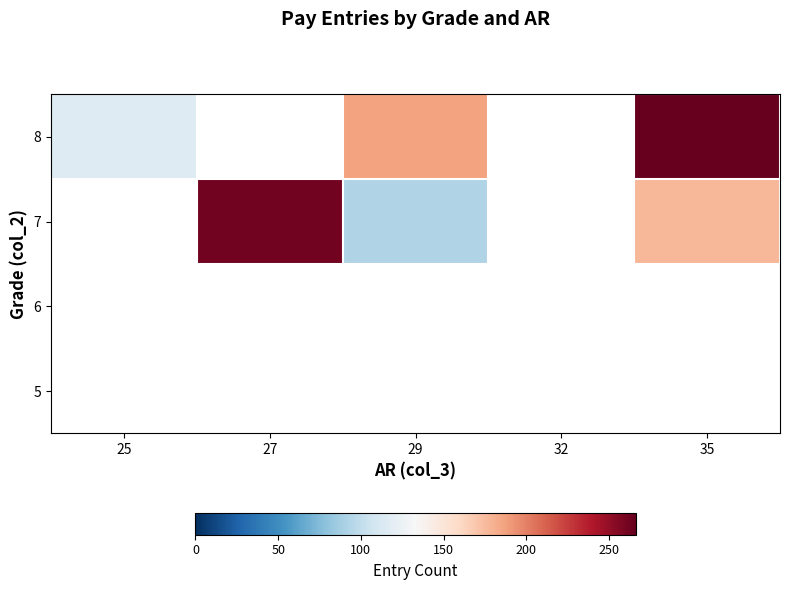

What is the maximum value shown in the chart?

266.0